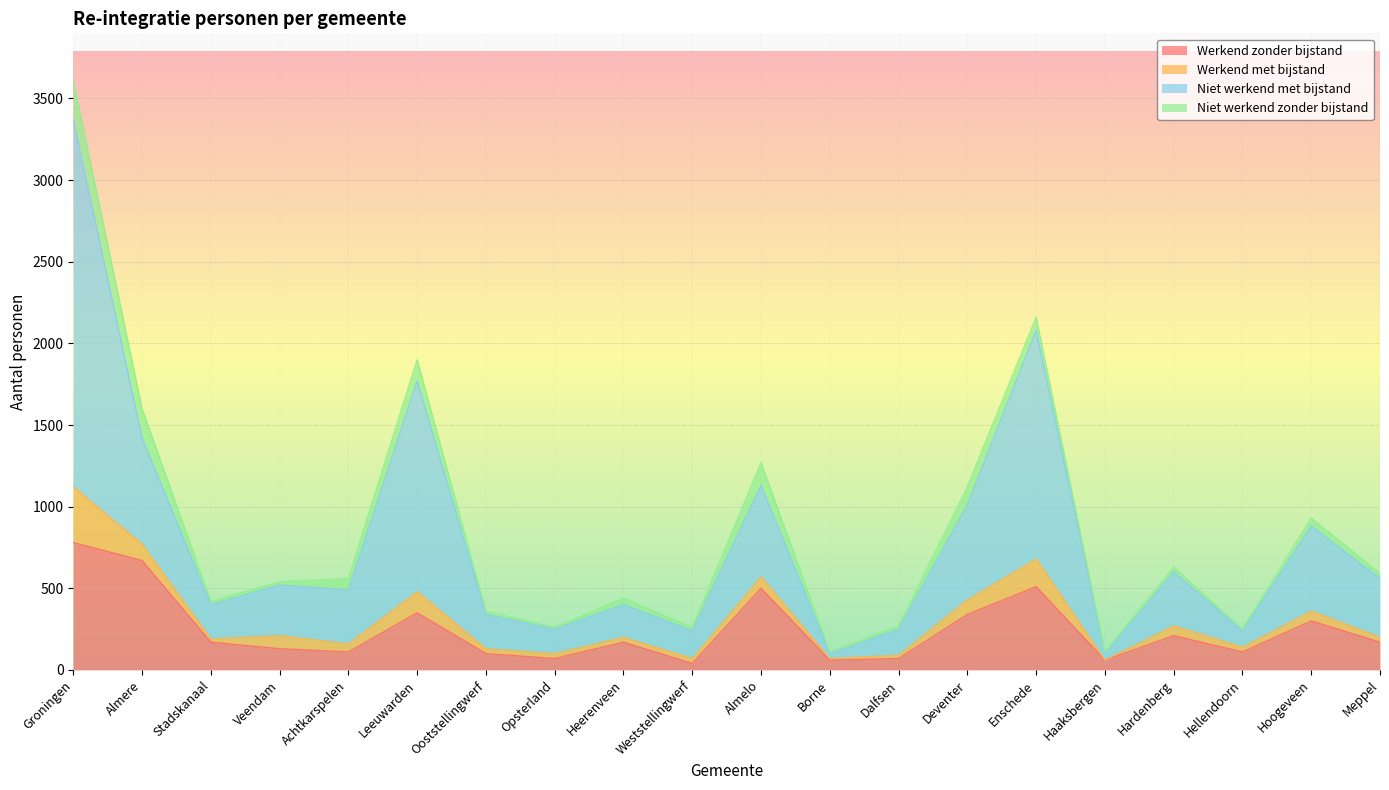

What is the highest value of the Werkend zonder bijstand series?

780